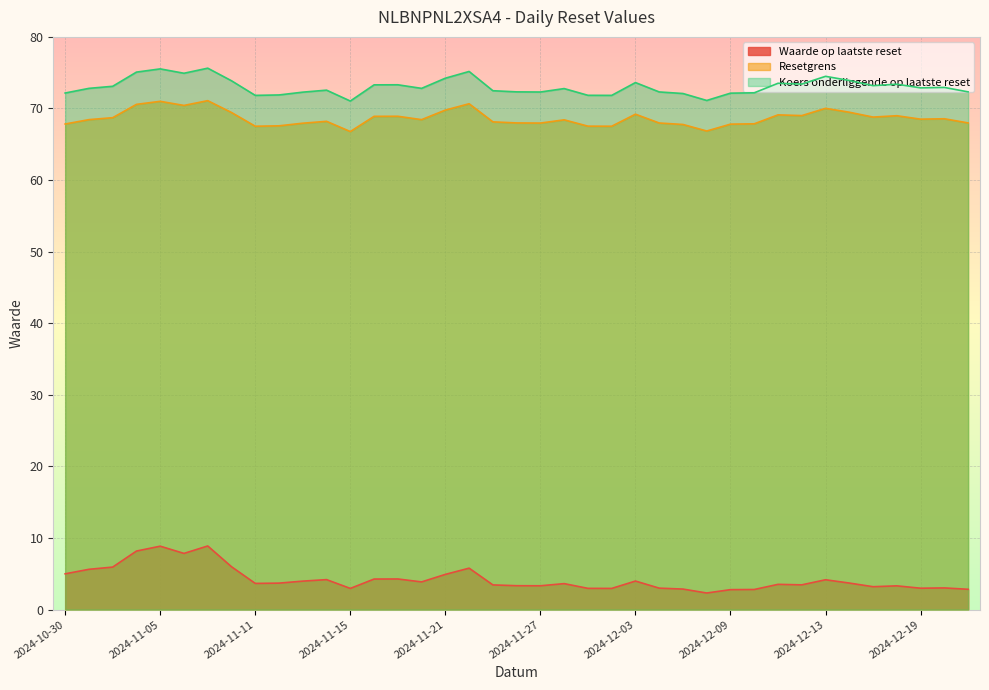

At how many categories does at least one series exceed 39?

39